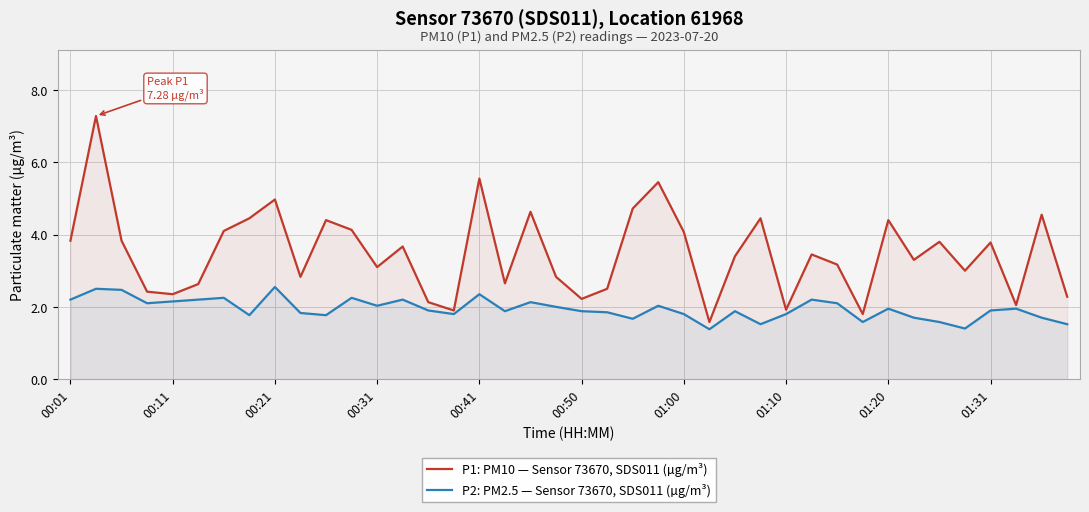

Which series has the largest range (max minus min)?

P1: PM10 — Sensor 73670, SDS011 (µg/m³)